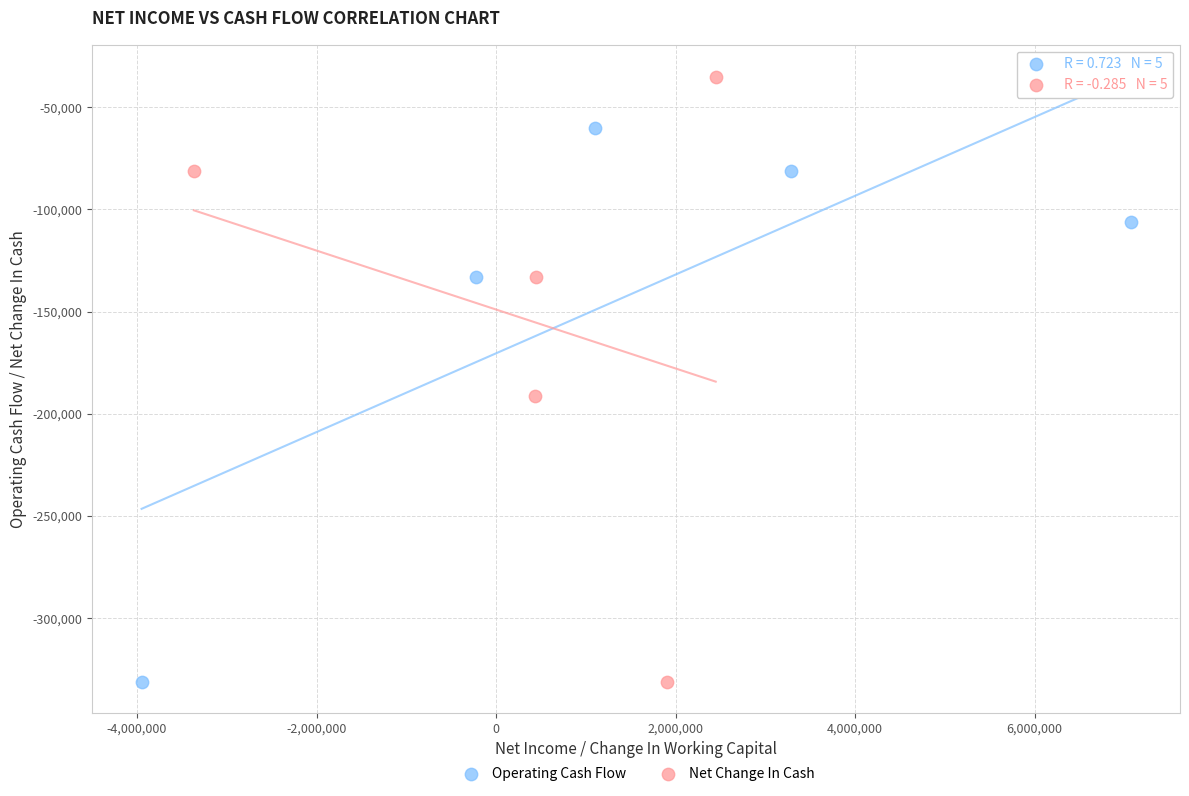

Which series has the widest spread of Y values?

Net Change In Cash